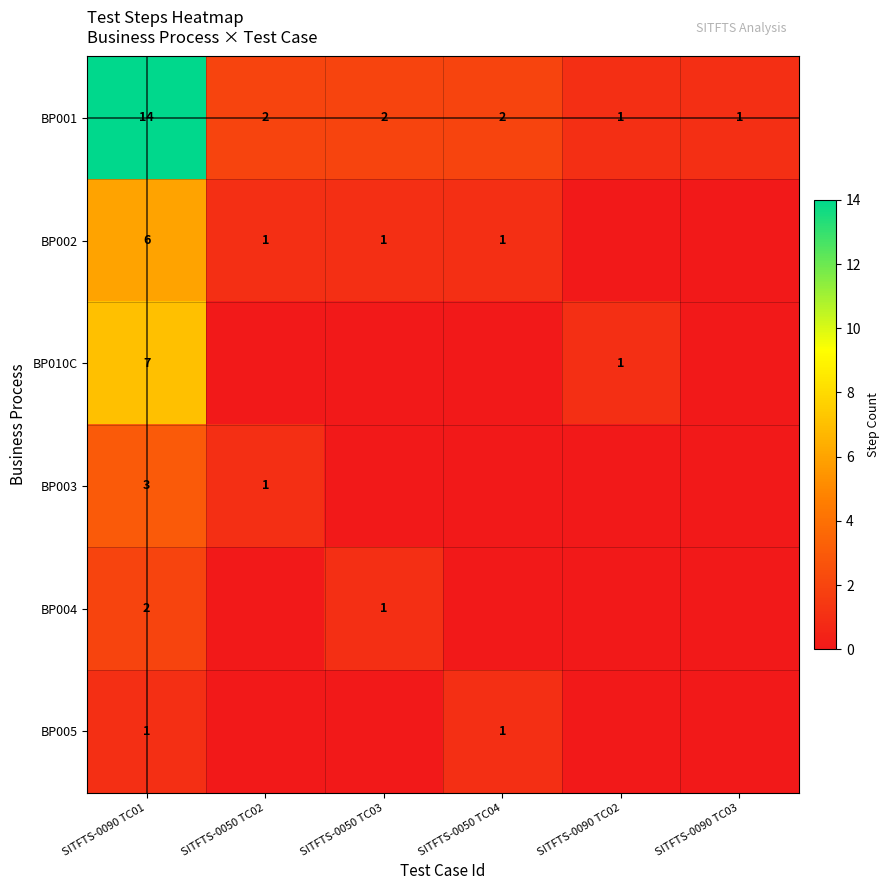

The BP002 series shows 1 at SITFTS-0050 TC04. True or false?

True